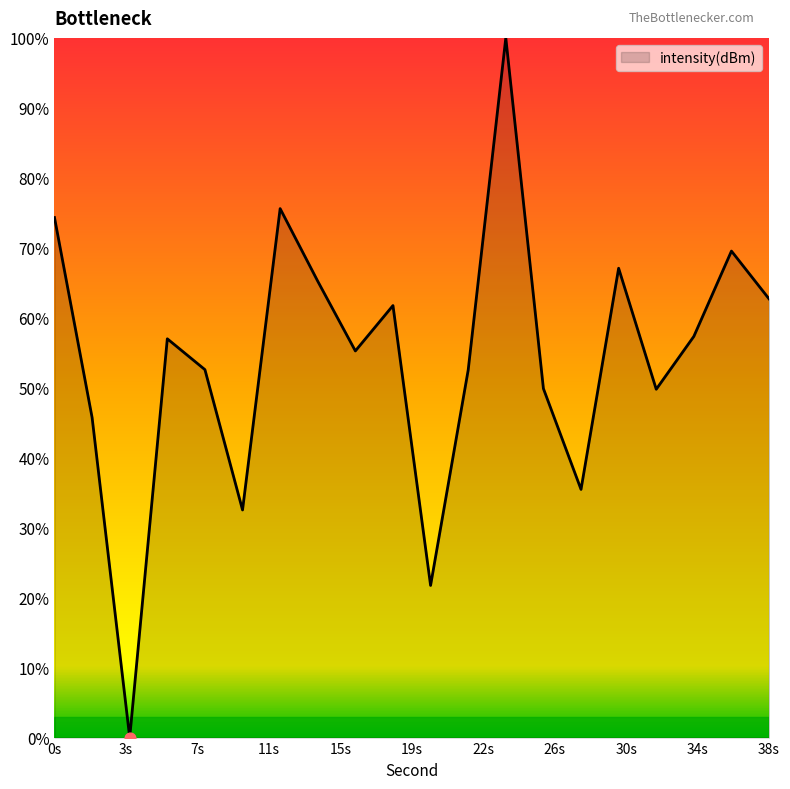

What is the maximum value shown in the chart?

100.0